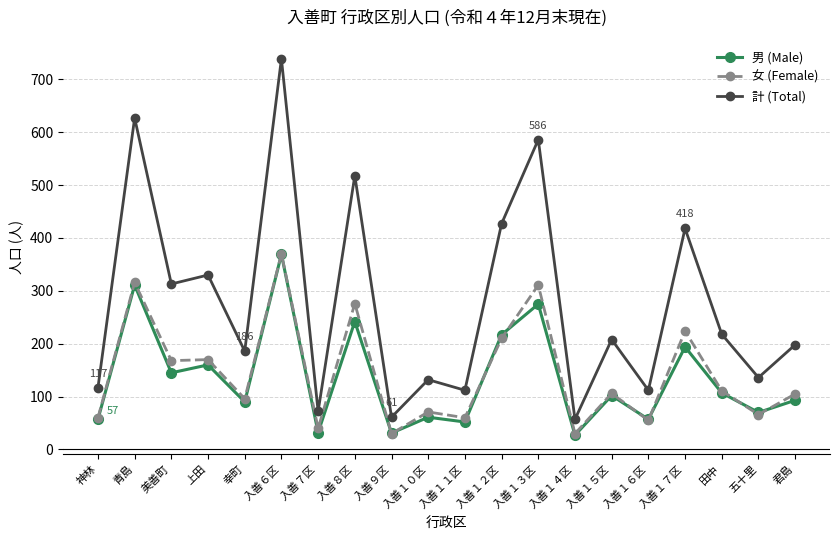

True or false: 男 (Male) and 計 (Total) cross at least once.

False